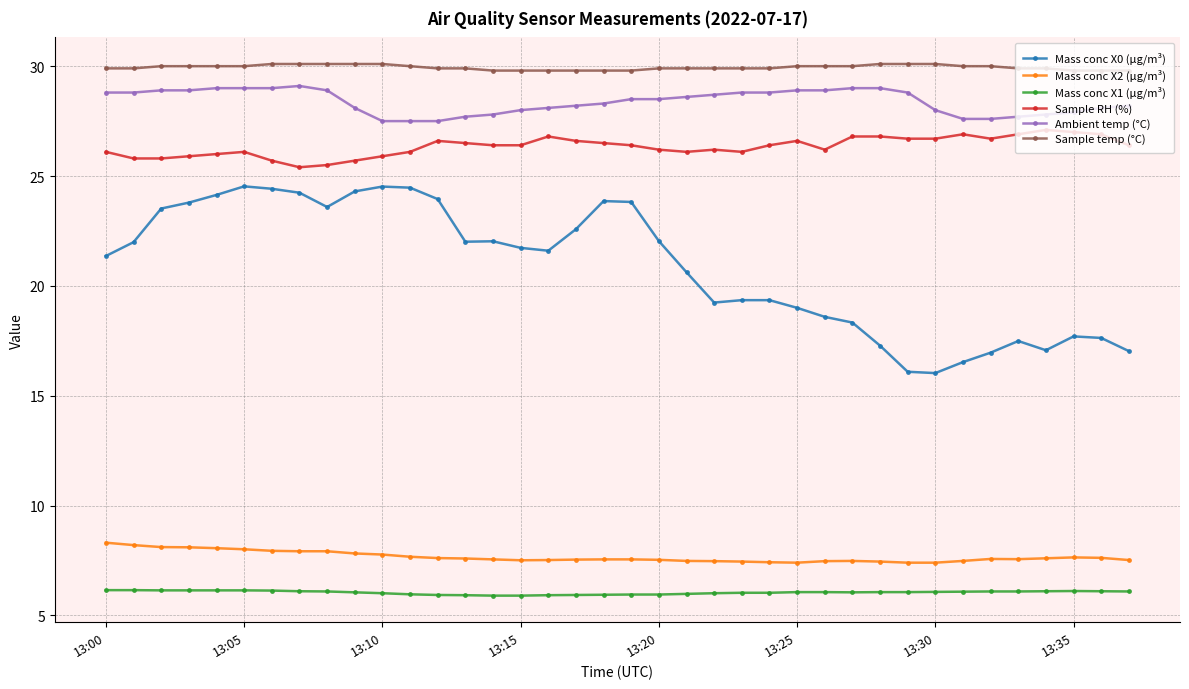

At how many categories does at least one series exceed 28?

38